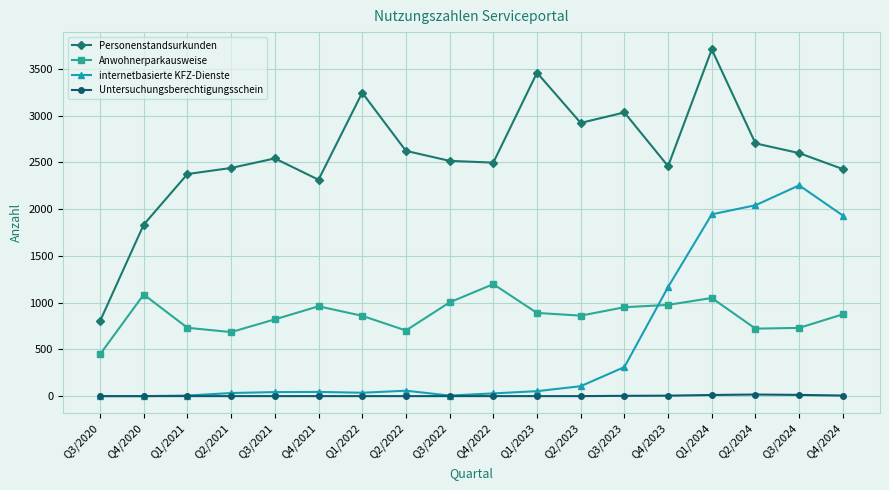

What is the label of the 15th point from the left?

Q1/2024